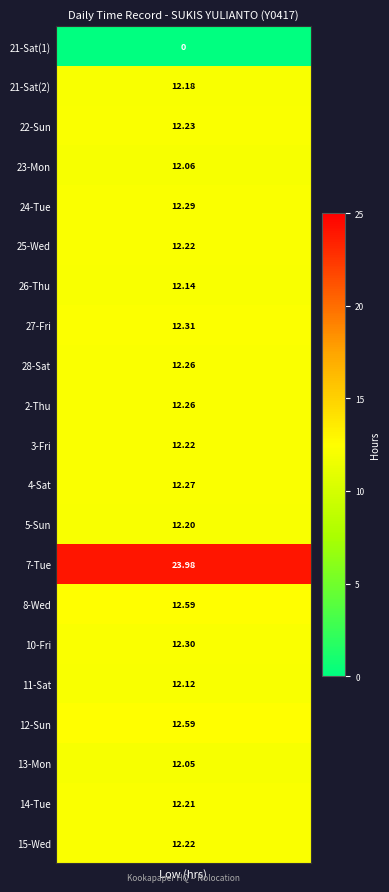

At which label is 2 closest to 6?

1